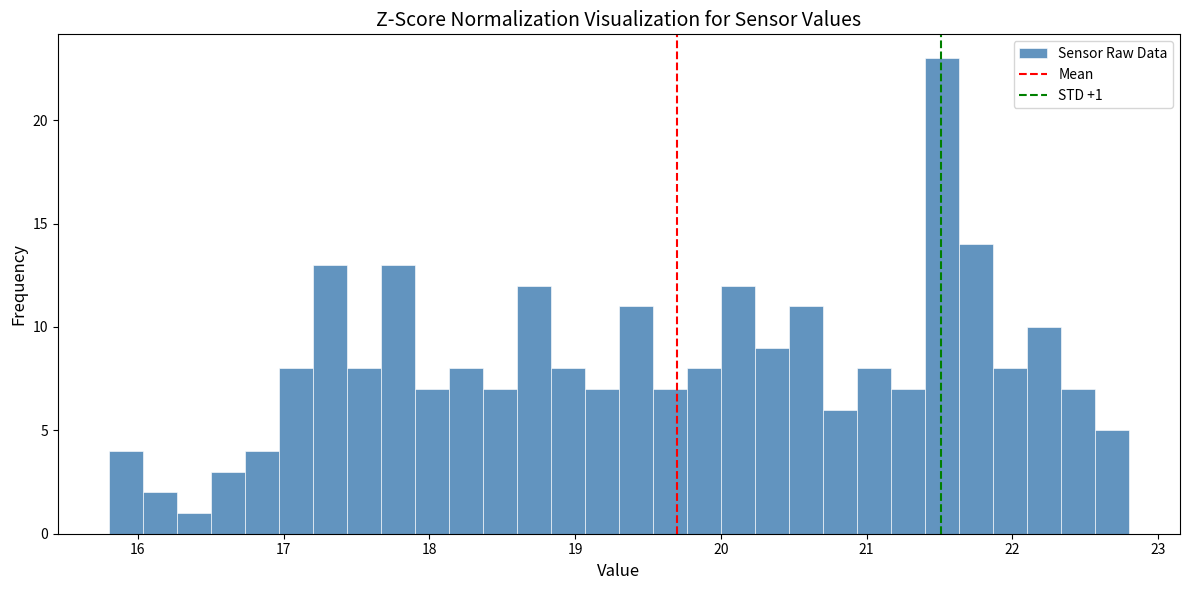

Around what value on the x-axis is the tallest bar? Give the approximate position of its centre, as read against the axis.

21.5